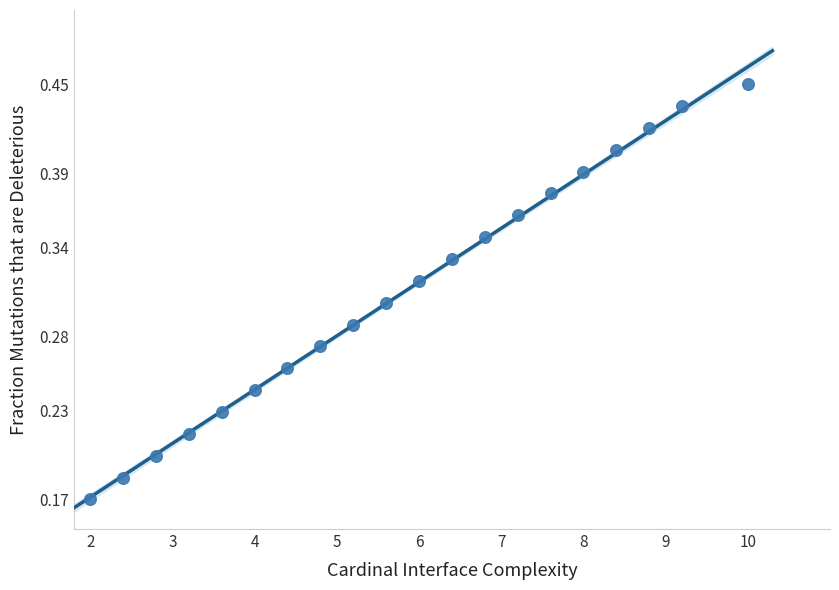

What is the range of X values (max minus min)?

8.0